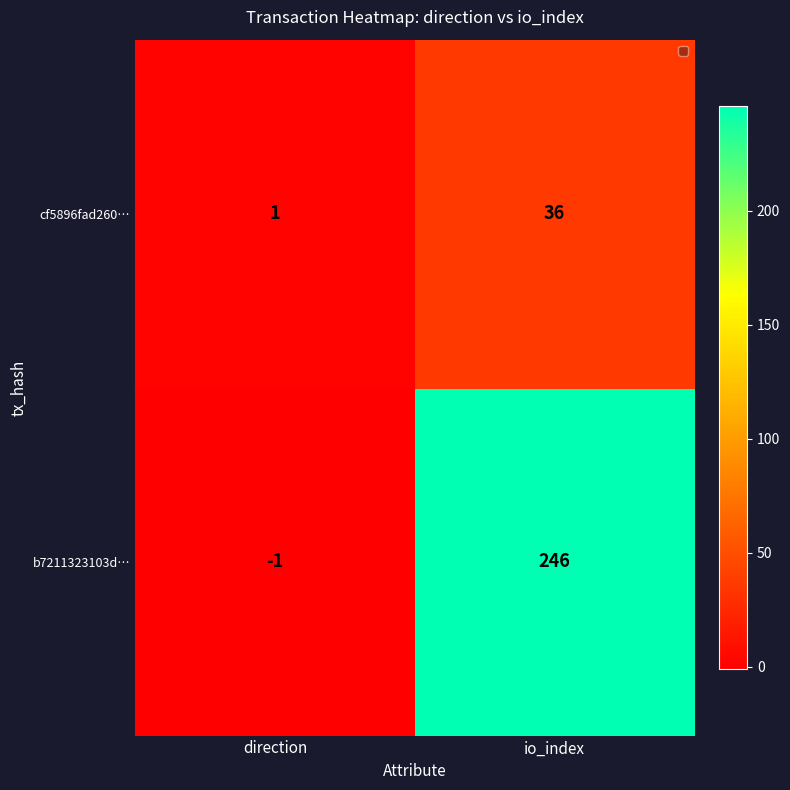

Reading right to left, extract all data points from this chart.

cf5896fad260…: io_index=36	direction=1
b7211323103d…: io_index=246	direction=-1